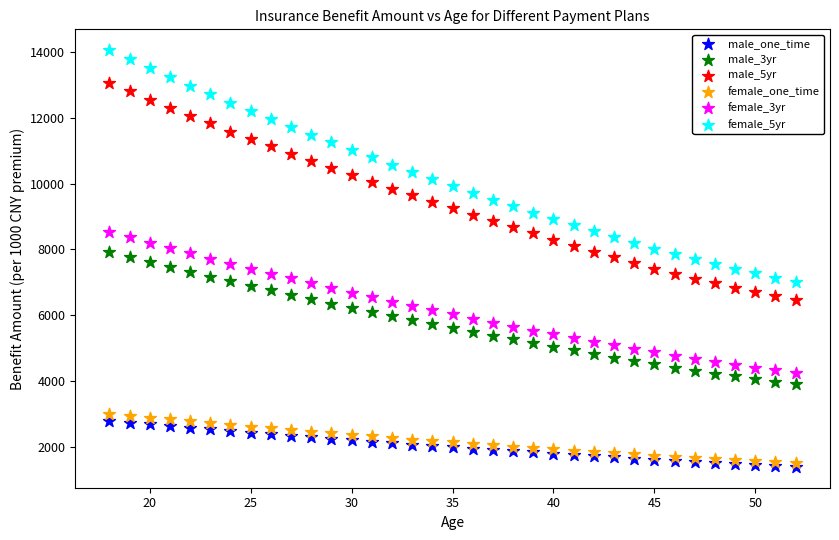

What are all the series names shown in the legend?

male_one_time, male_3yr, male_5yr, female_one_time, female_3yr, female_5yr